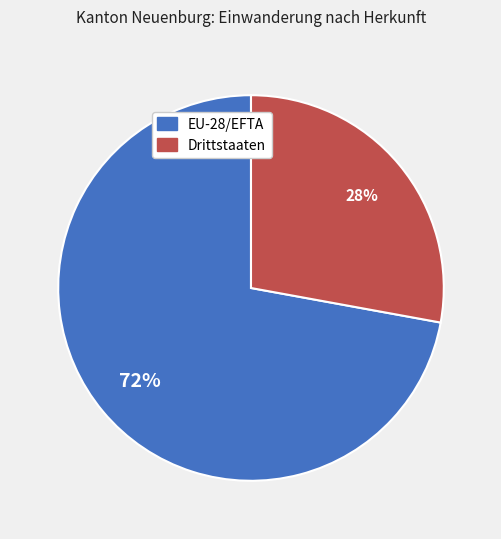

Which slice represents more than half of the pie?

EU-28/EFTA